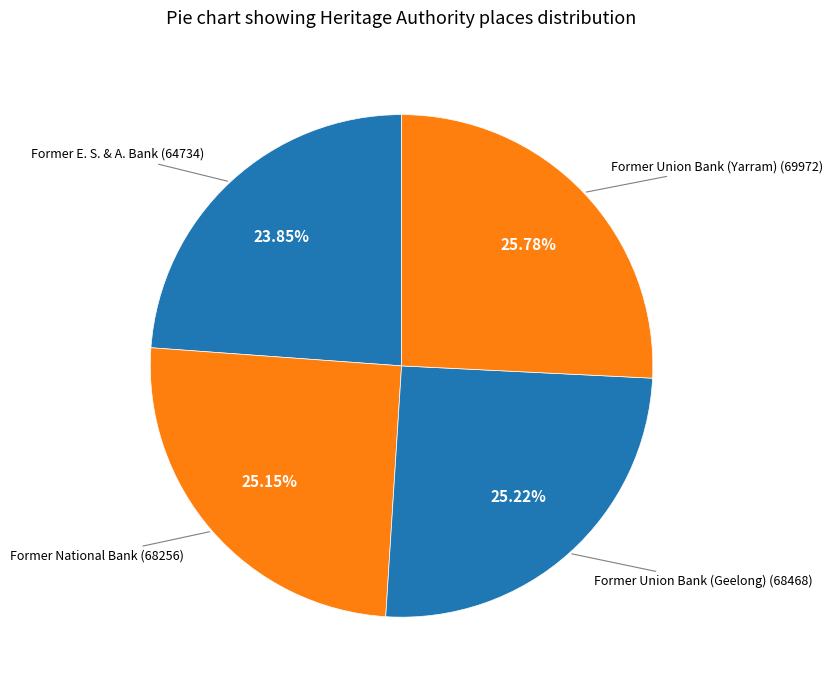

Which slice is the largest?

Former Union Bank (Yarram)